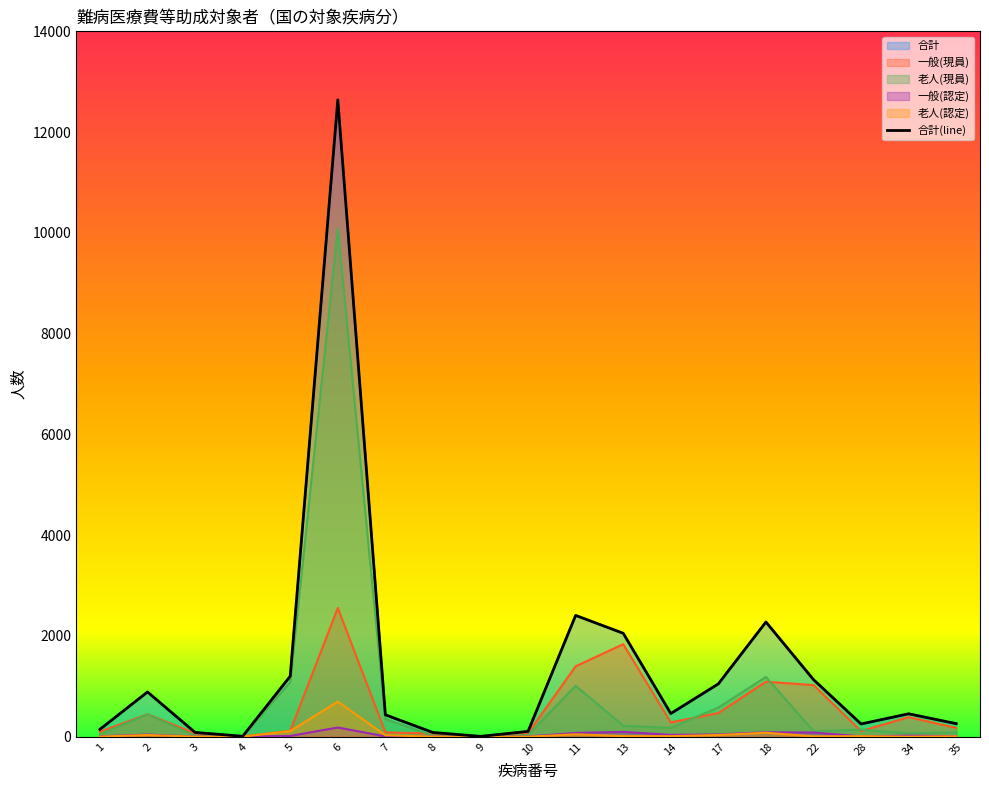

What is the average value?

1365